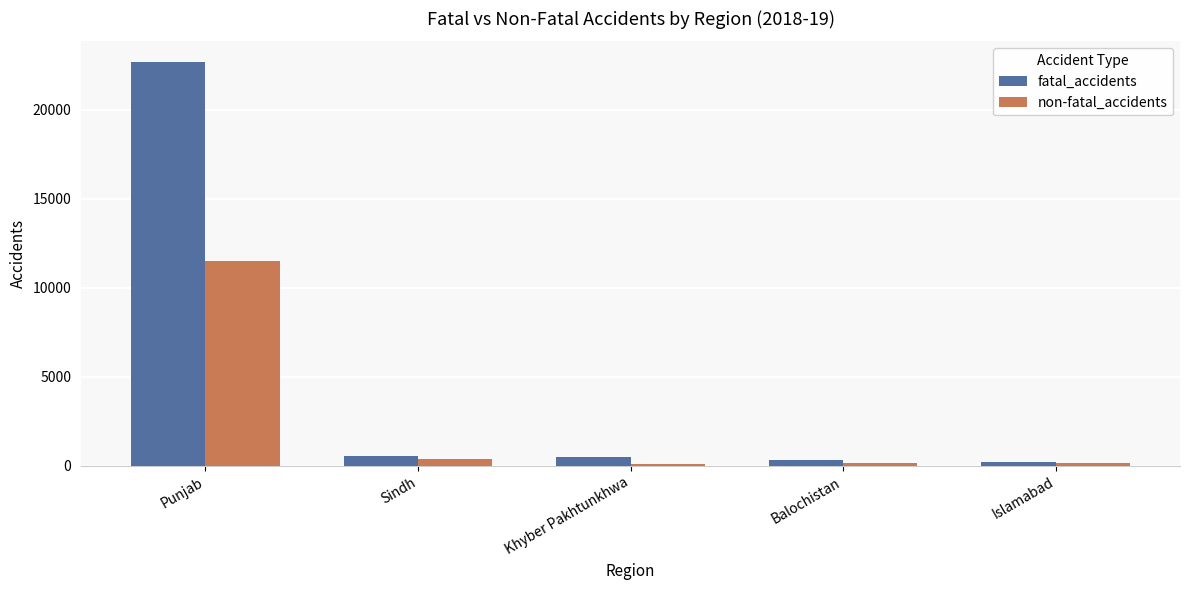

Between Punjab and Sindh, which series saw the biggest shift?

fatal_accidents